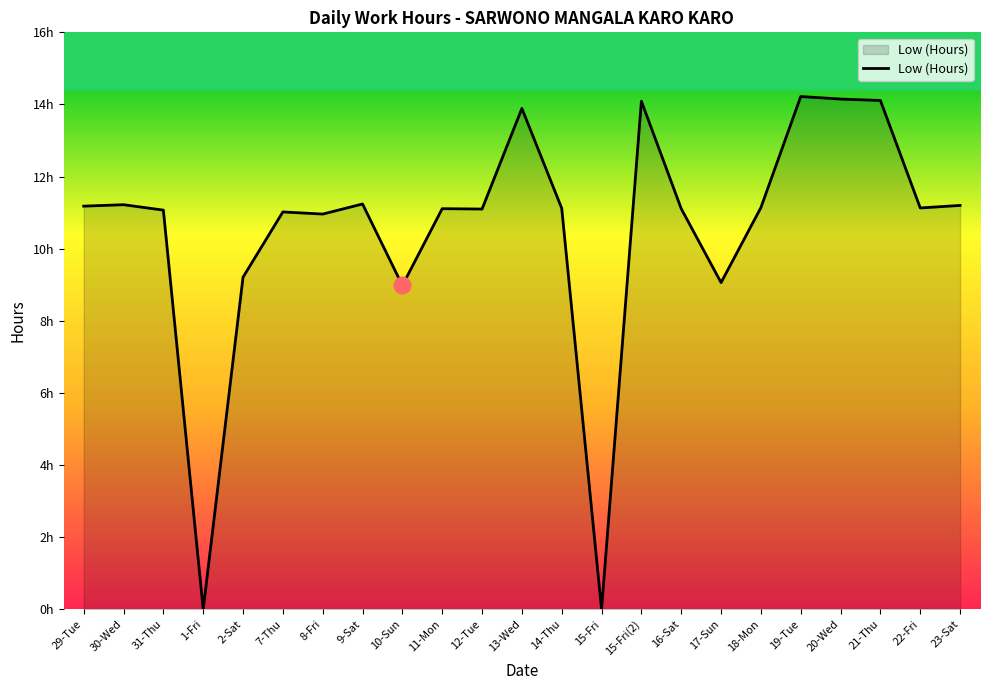

Does the chart display data point markers on the line(s)?

No